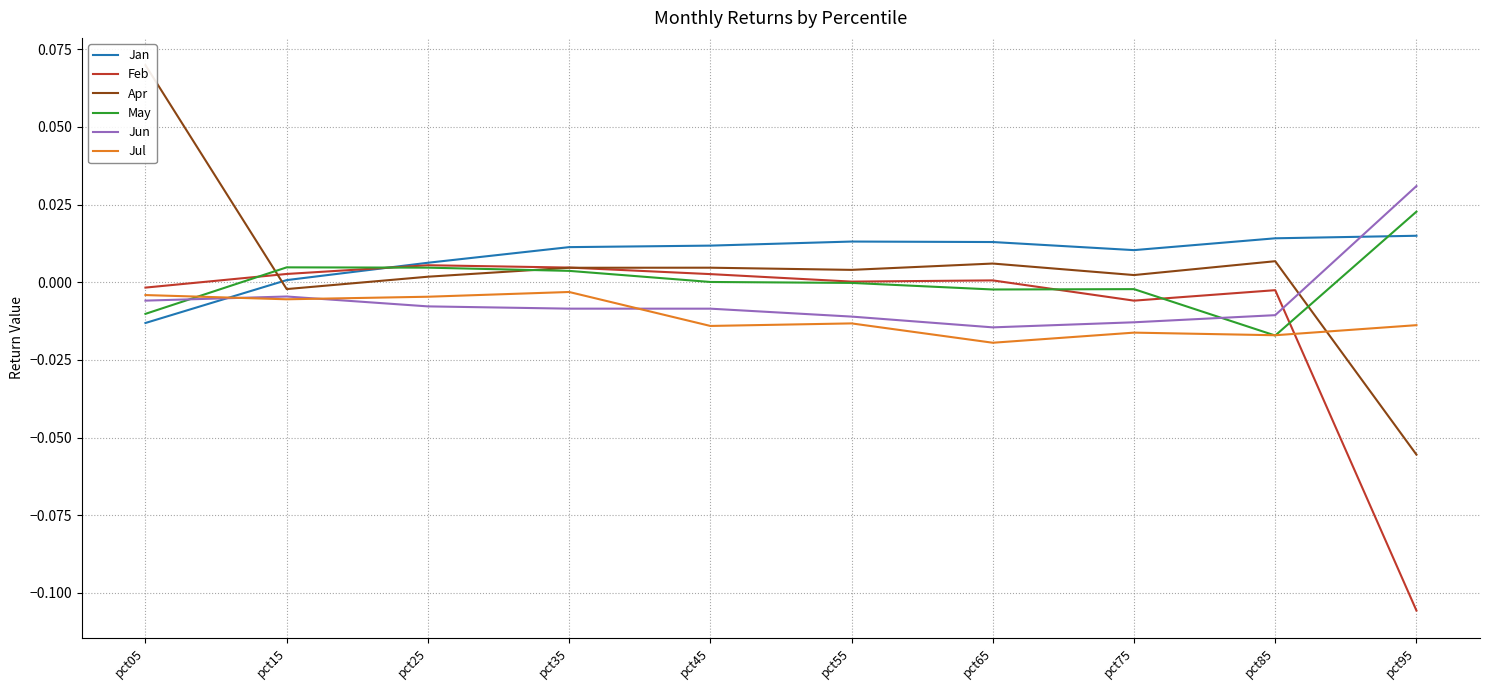

Reading left to right, extract all data points from this chart.

Jan: pct05=-0.0	pct15=0.0	pct25=0.0	pct35=0.0	pct45=0.0	pct55=0.0	pct65=0.0	pct75=0.0	pct85=0.0	pct95=0.0
Feb: pct05=-0.0	pct15=0.0	pct25=0.0	pct35=0.0	pct45=0.0	pct55=0.0	pct65=0.0	pct75=-0.0	pct85=-0.0	pct95=-0.1
Apr: pct05=0.1	pct15=-0.0	pct25=0.0	pct35=0.0	pct45=0.0	pct55=0.0	pct65=0.0	pct75=0.0	pct85=0.0	pct95=-0.1
May: pct05=-0.0	pct15=0.0	pct25=0.0	pct35=0.0	pct45=0.0	pct55=-0.0	pct65=-0.0	pct75=-0.0	pct85=-0.0	pct95=0.0
Jun: pct05=-0.0	pct15=-0.0	pct25=-0.0	pct35=-0.0	pct45=-0.0	pct55=-0.0	pct65=-0.0	pct75=-0.0	pct85=-0.0	pct95=0.0
Jul: pct05=-0.0	pct15=-0.0	pct25=-0.0	pct35=-0.0	pct45=-0.0	pct55=-0.0	pct65=-0.0	pct75=-0.0	pct85=-0.0	pct95=-0.0